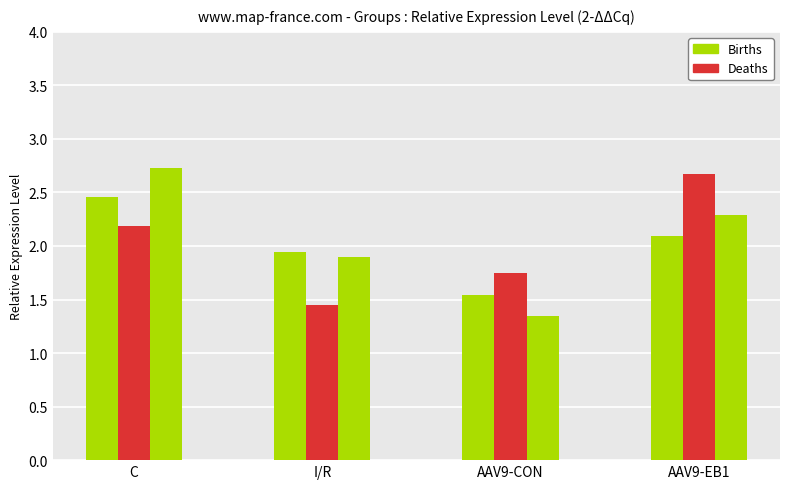

How many groups of bars are there?

4